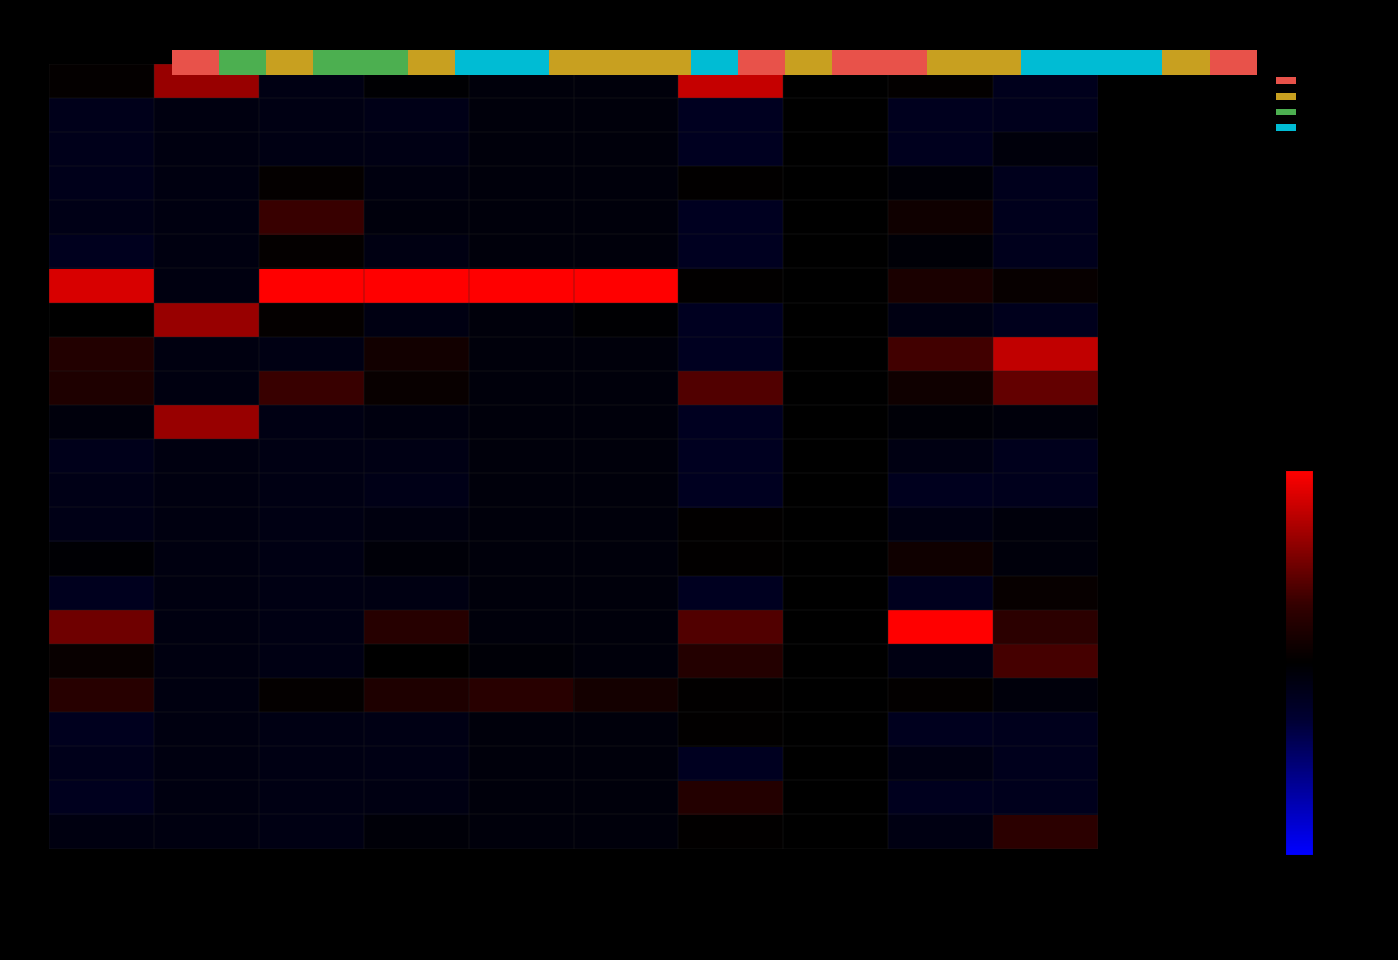

How many negative values does the Côte d'Ivoire series have?

8